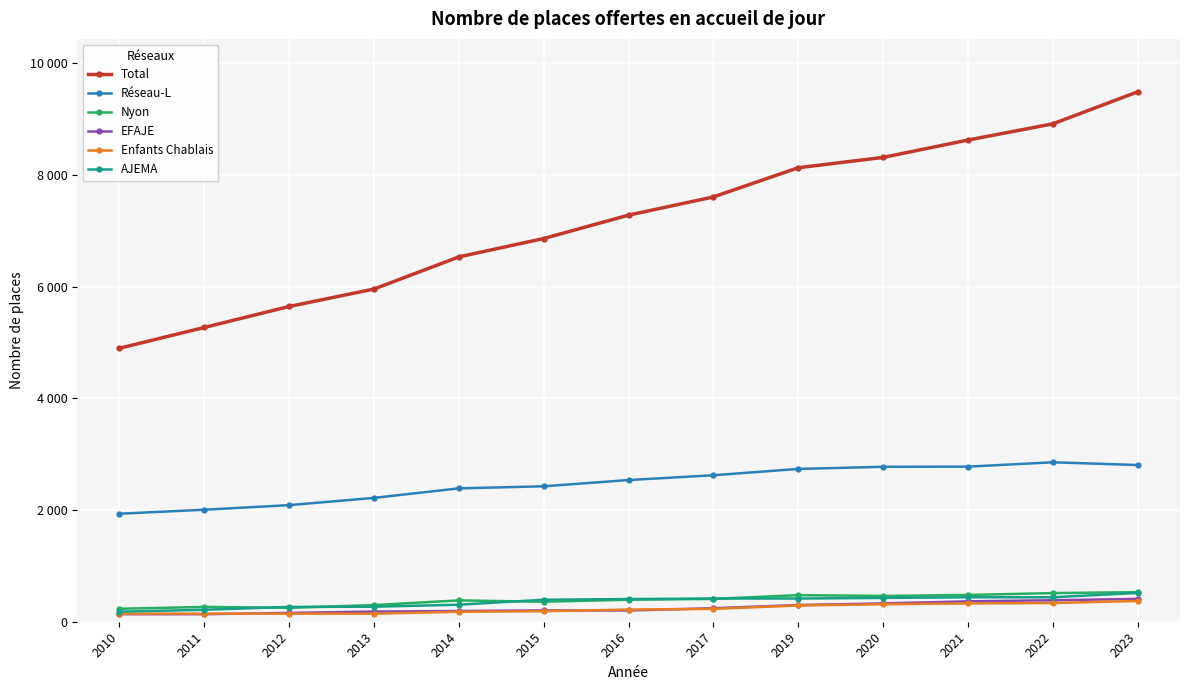

Where is Nyon nearest to the value 381?

2014